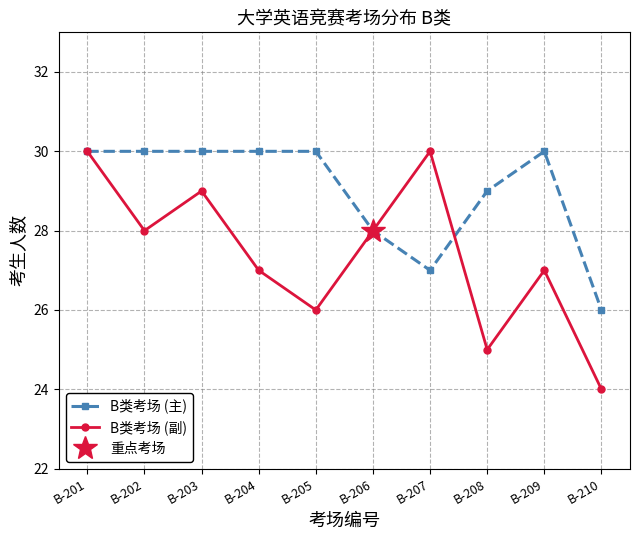

Is this an area chart (filled region under the line)?

No